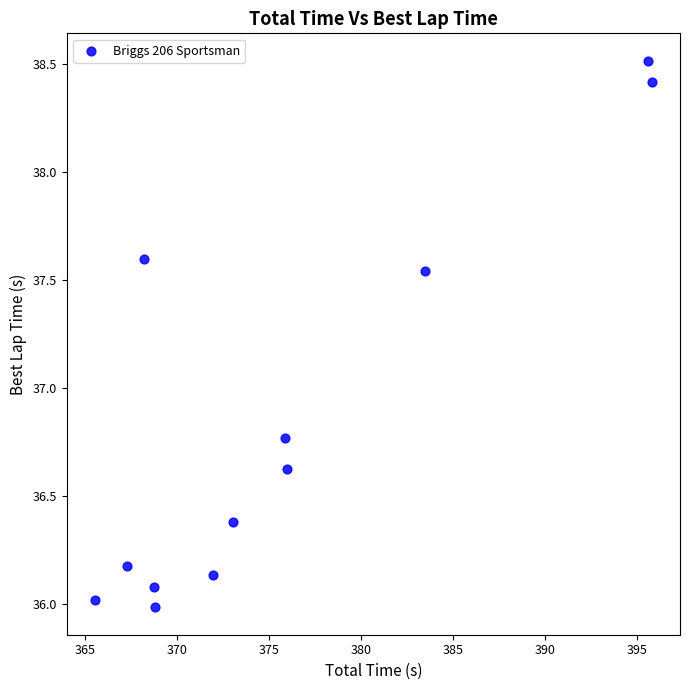

What is the range of Y values (max minus min)?

2.5